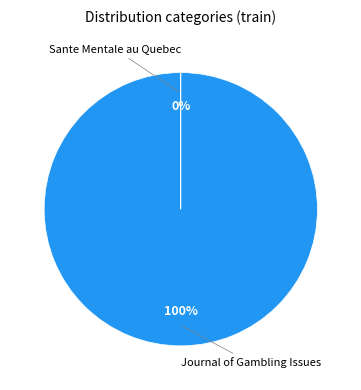

Is there a majority slice in this chart?

Yes